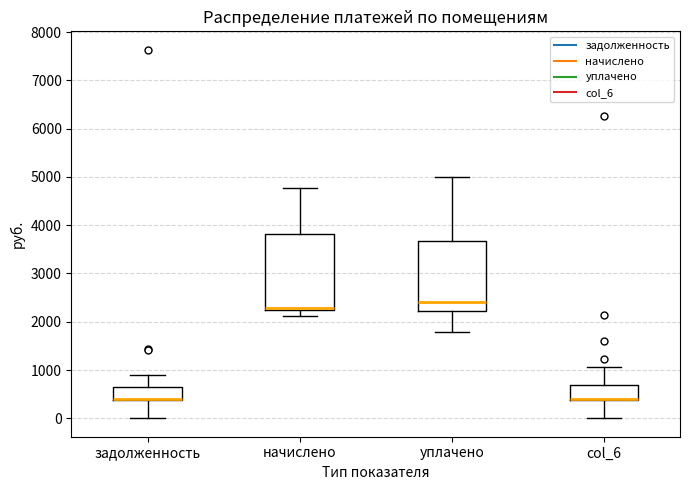

Reading left to right, transcribe this box plot: for each box, give where its median line is, the range the box spans, and where its two whiskers end, as read against the y-axis. The values are not printed on the chart, so give them approximately, as read against the axis.

задолженность: median 400 (drawn on the box's lower edge), box 400 to 600, whiskers 0 to 900
начислено: median 2300, box 2200 to 3800, whiskers 2100 to 4800
уплачено: median 2400, box 2200 to 3700, whiskers 1800 to 5000
col_6: median 400 (drawn on the box's lower edge), box 400 to 700, whiskers 0 to 1100